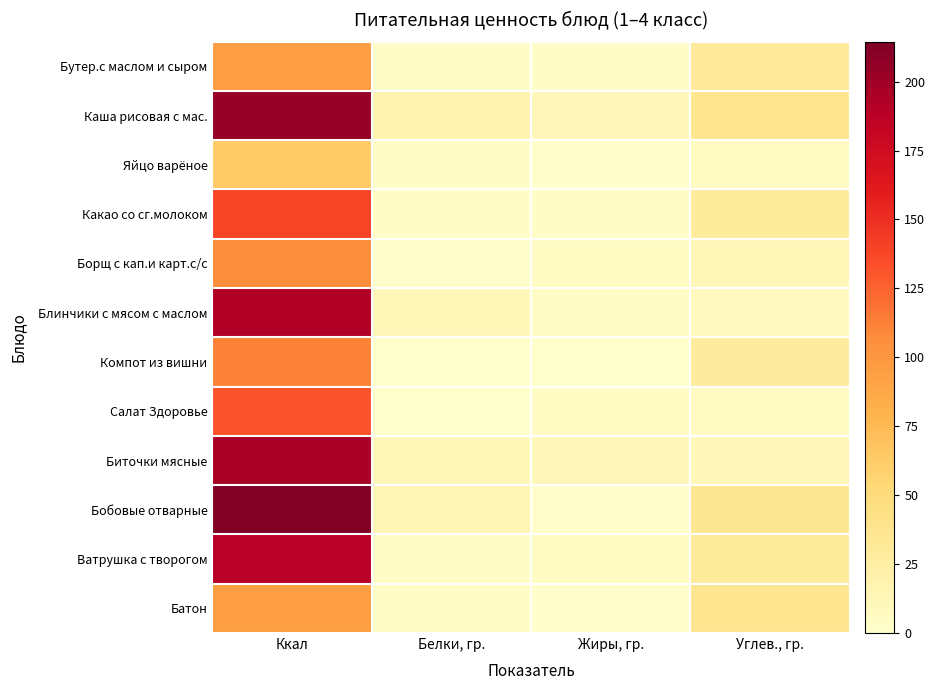

Between Ккал and Белки, гр., which is larger?

Ккал